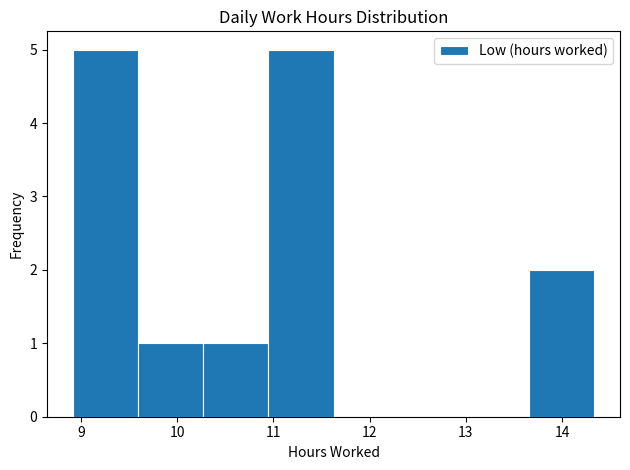

Reading left to right, list every bar in this chart as the range it spans on the x-axis followed by its height. Neither the bar edges nor the heights are printed on the chart, so give them approximately, as read against the axes.

8.9 to 9.6: 5
9.6 to 10.3: 1
10.3 to 10.9: 1
10.9 to 11.6: 5
11.6 to 12.3: 0
12.3 to 13.0: 0
13.0 to 13.7: 0
13.7 to 14.3: 2